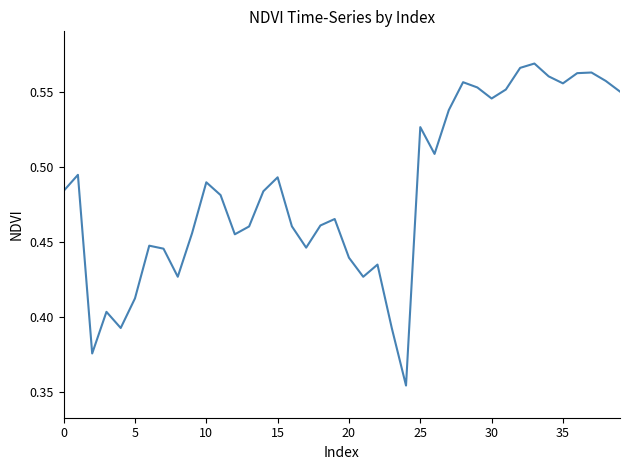

How many lines are shown in the chart?

1